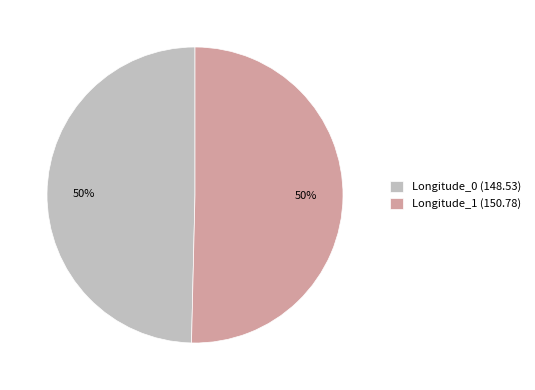

To the nearest percent, what percentage of the pie is Longitude_1 (150.78)?

50%